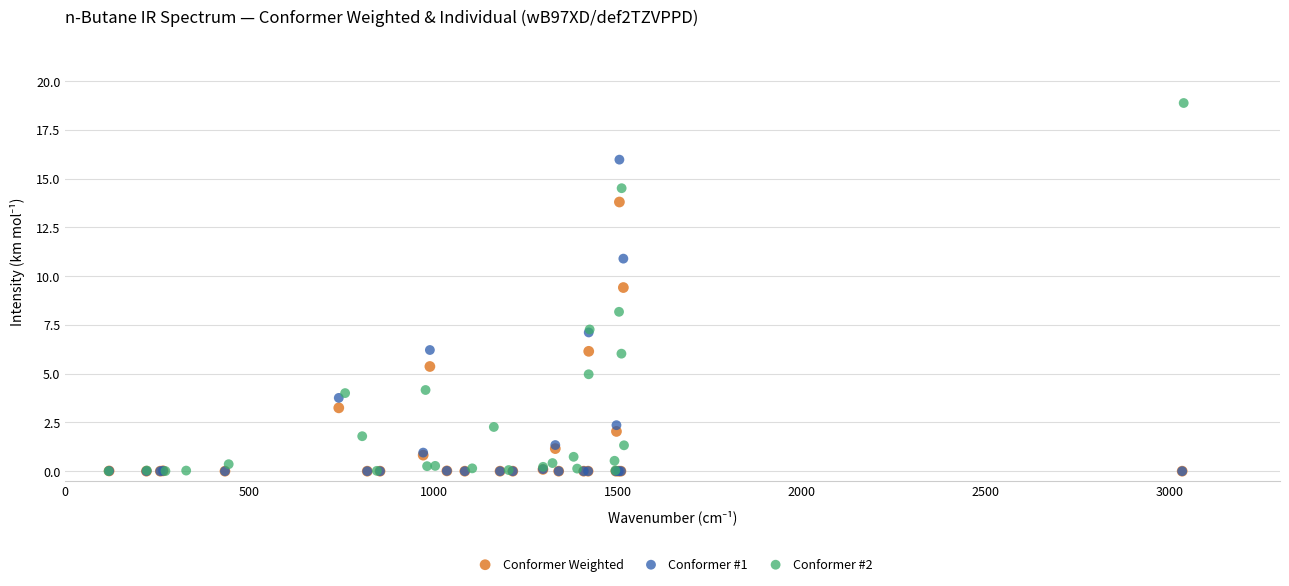

Which series has the widest spread of Y values?

Conformer #2